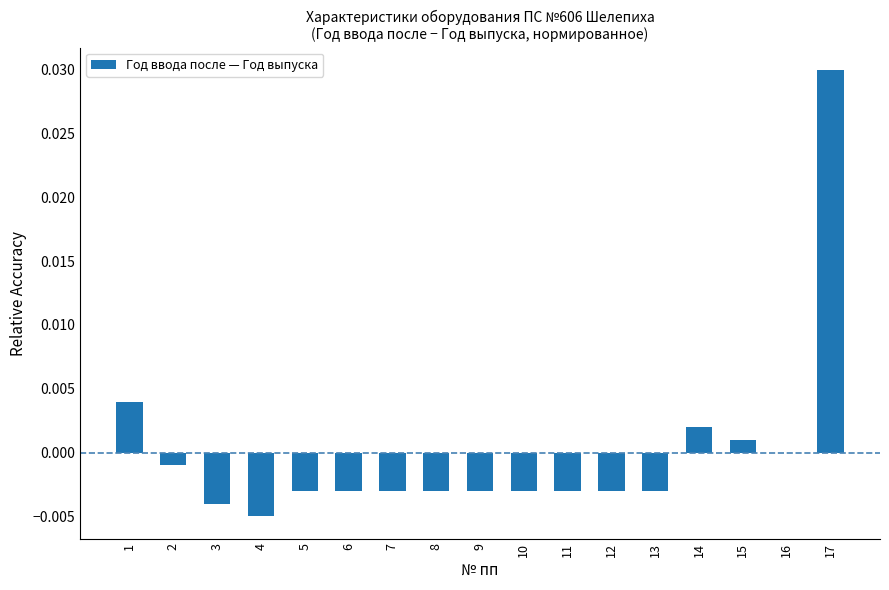

Between 11 and 1, which is larger?

1